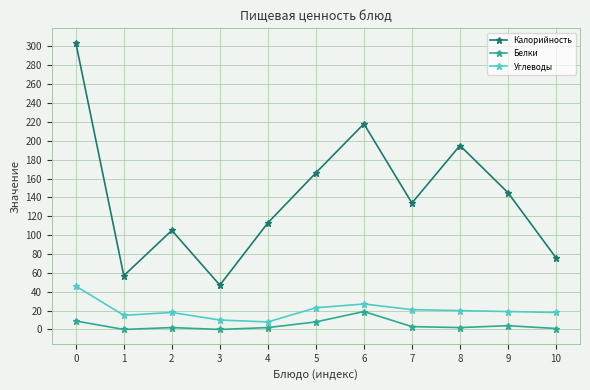

True or false: Белки and Углеводы cross at least once.

False